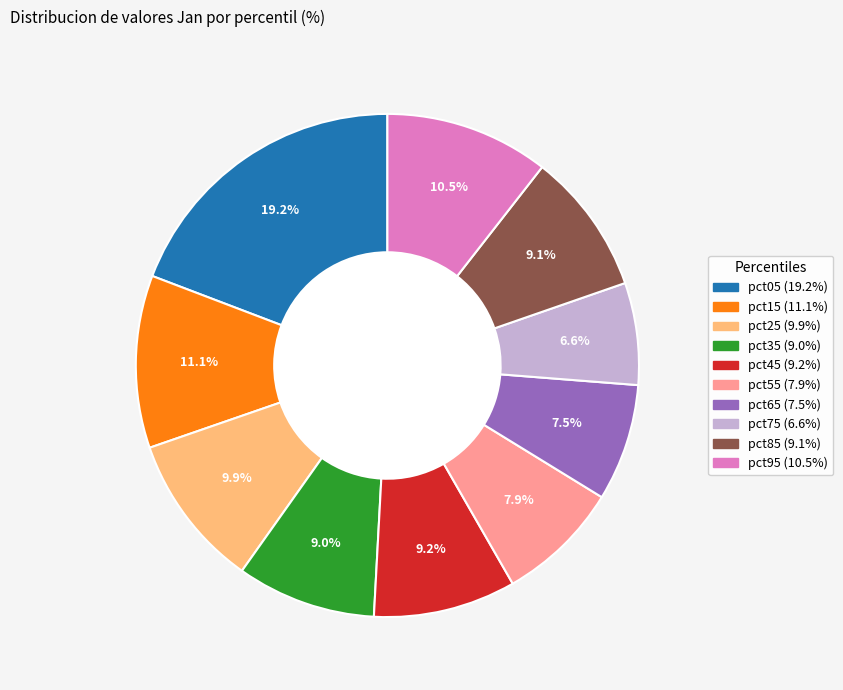

Does pct55 account for over 50% of the chart?

No